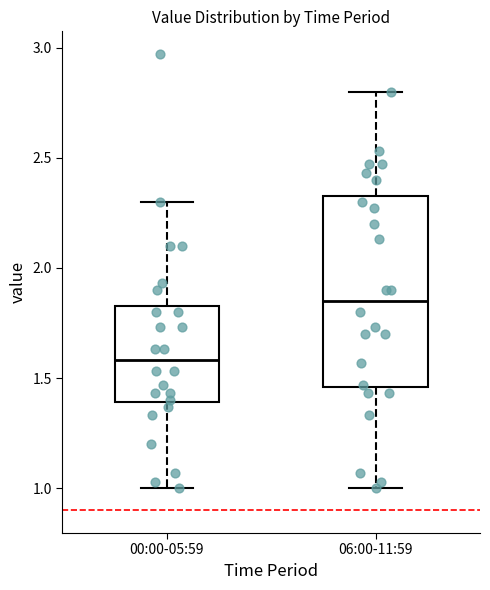

Where does the lower whisker of the box for 06:00-11:59 end on the y-axis? The values are not printed on the chart, so give them approximately, as read against the axis.

1.00